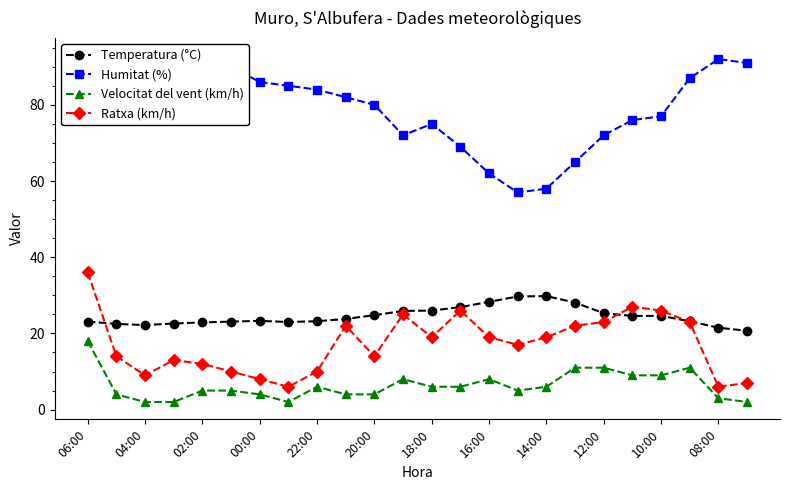

Does the chart have visible grid lines?

No